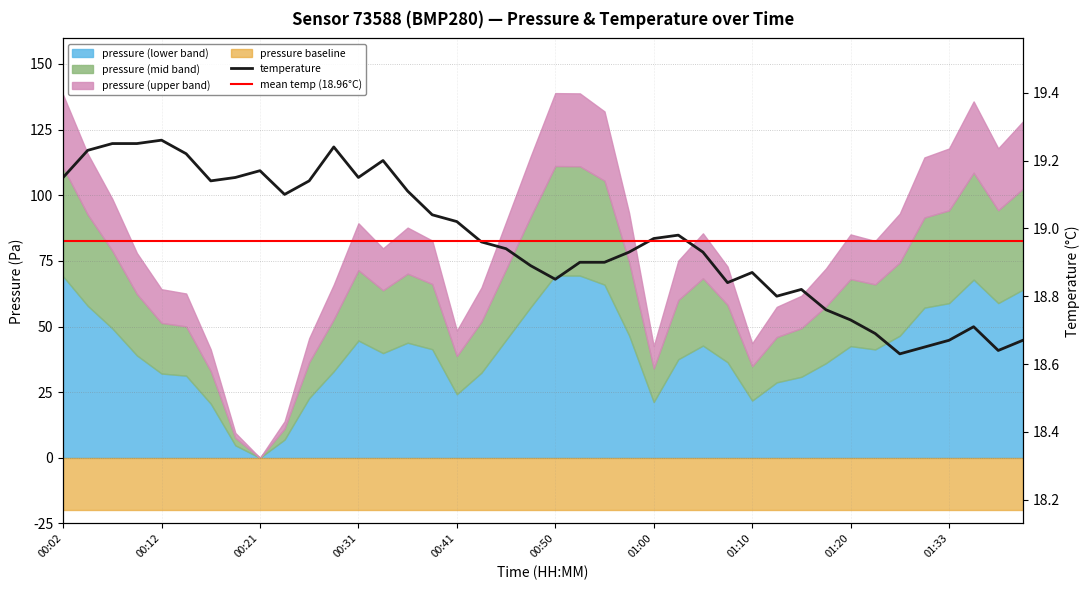

Where is the first local minimum?

00:16